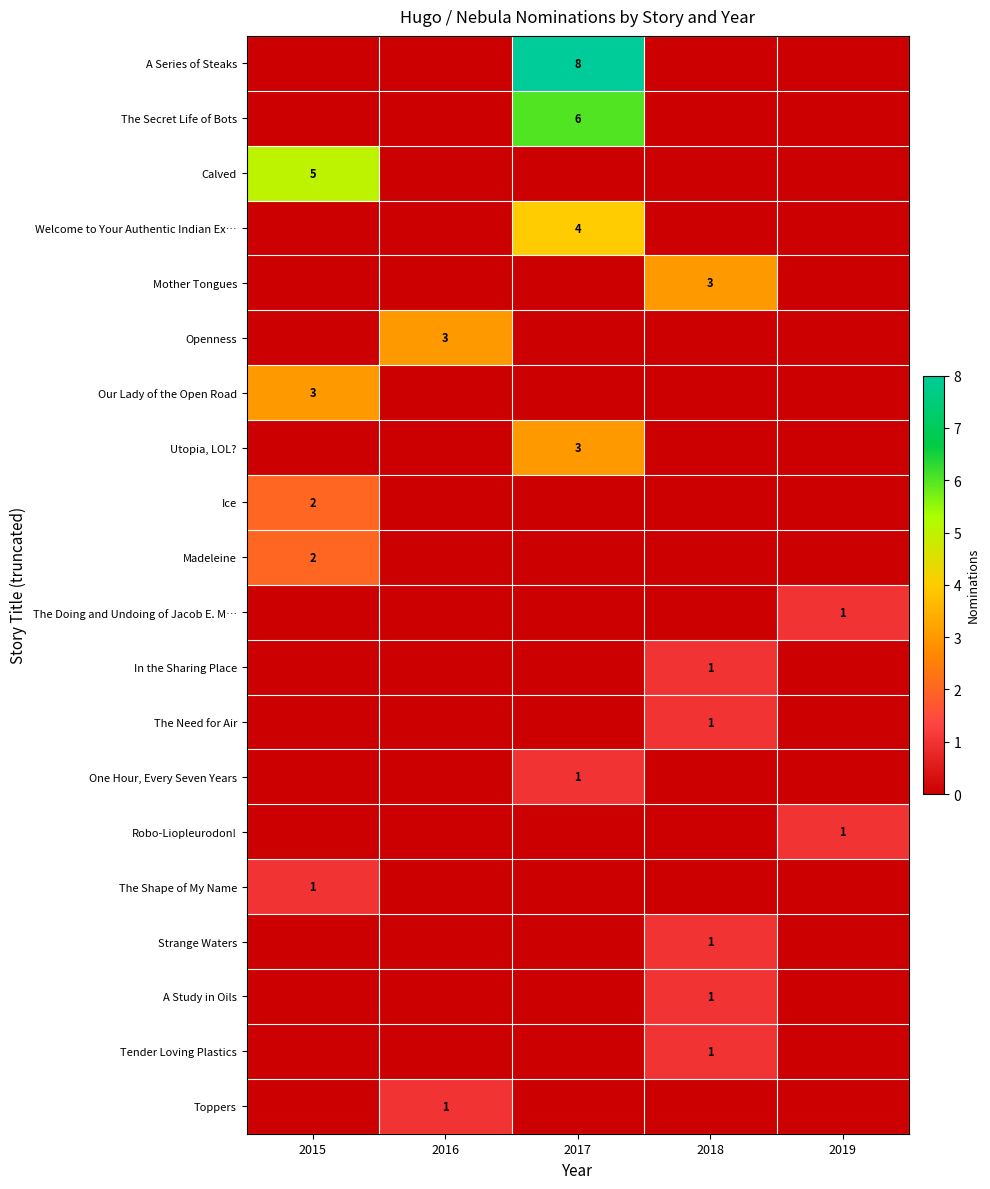

What is the spread (max minus min) of values at 2019?

1